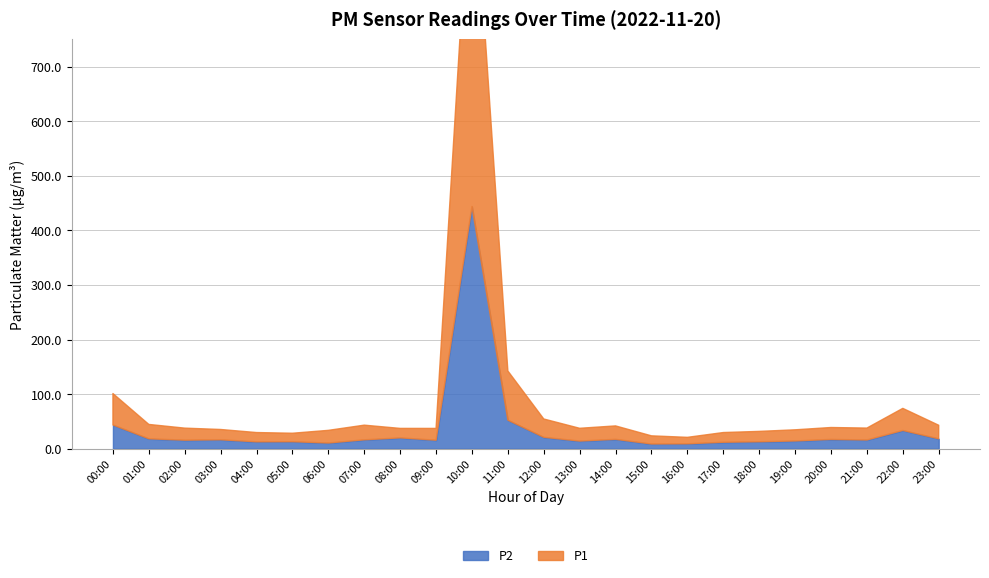

Reading left to right, what are all the values shown in this chart?

P1: 00:00=57.6	01:00=26.3	02:00=22.1	03:00=18.9	04:00=17.0	05:00=15.5	06:00=23.2	07:00=26.9	08:00=17.4	09:00=21.6	10:00=669.5	11:00=90.2	12:00=33.6	13:00=23.4	14:00=24.6	15:00=14.9	16:00=11.8	17:00=17.8	18:00=19.0	19:00=20.4	20:00=21.9	21:00=21.9	22:00=40.5	23:00=24.9
P2: 00:00=43.5	01:00=18.2	02:00=15.6	03:00=16.4	04:00=12.6	05:00=12.8	06:00=10.4	07:00=16.3	08:00=19.9	09:00=15.6	10:00=443.8	11:00=52.3	12:00=20.9	13:00=14.0	14:00=17.2	15:00=8.7	16:00=9.0	17:00=11.8	18:00=12.8	19:00=14.2	20:00=17.0	21:00=16.0	22:00=33.5	23:00=18.2